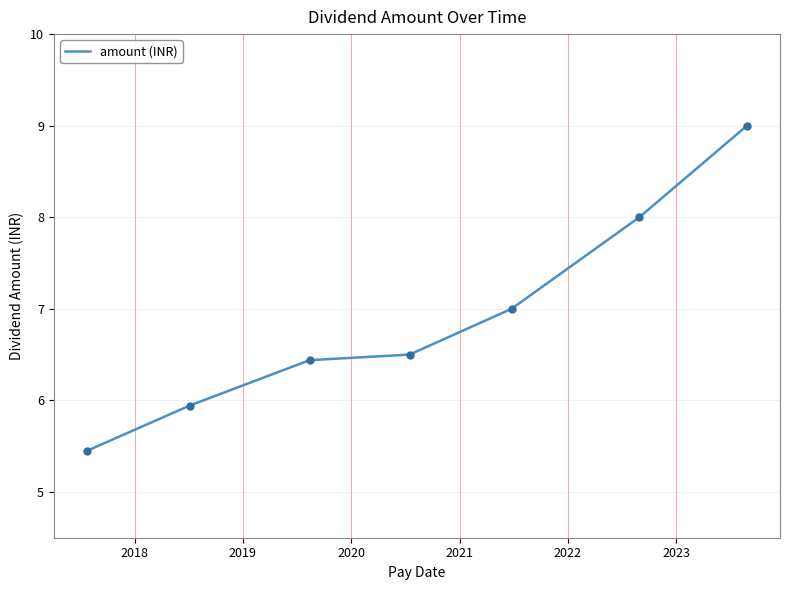

How many values are between 5 and 8?

6